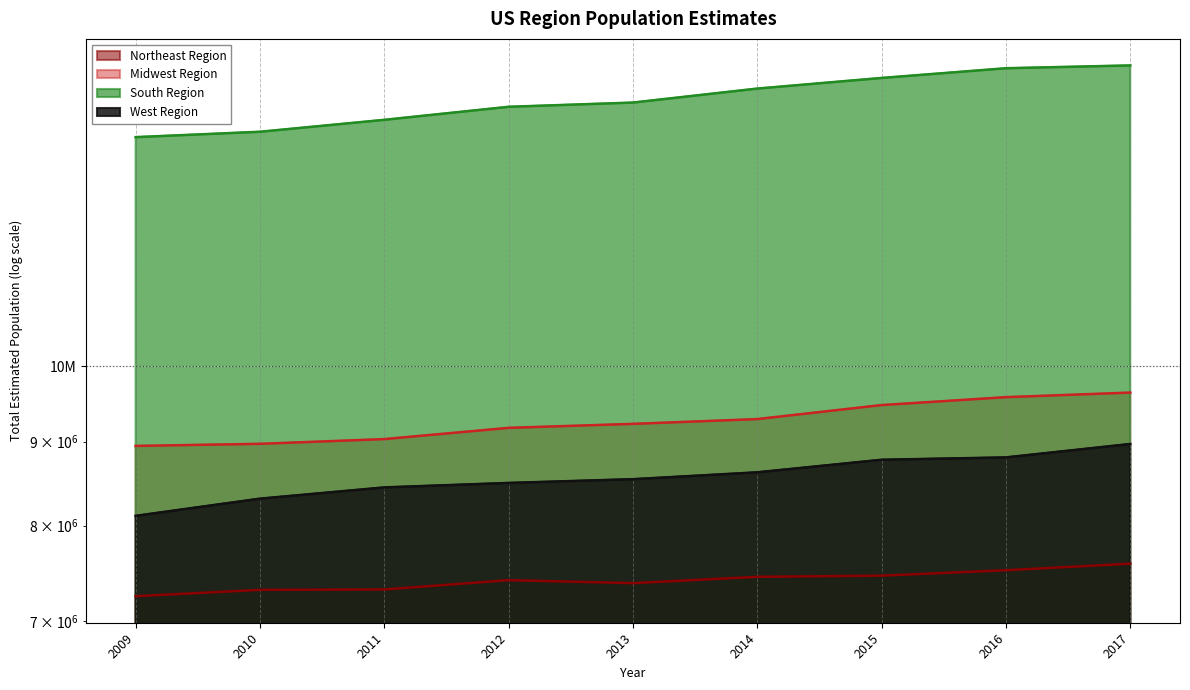

True or false: Midwest Region and South Region cross at least once.

False